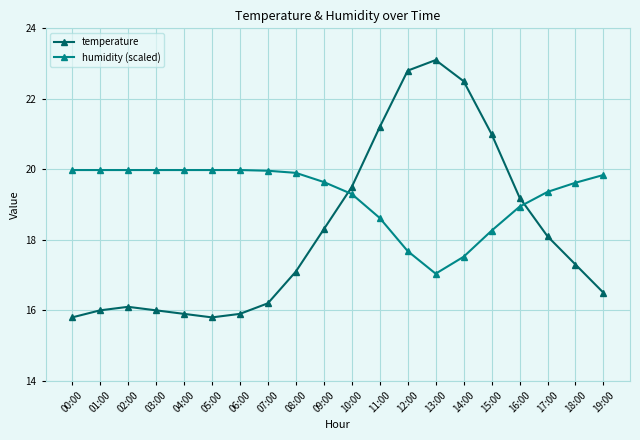

What are all the series names shown in the legend?

temperature, humidity (scaled)